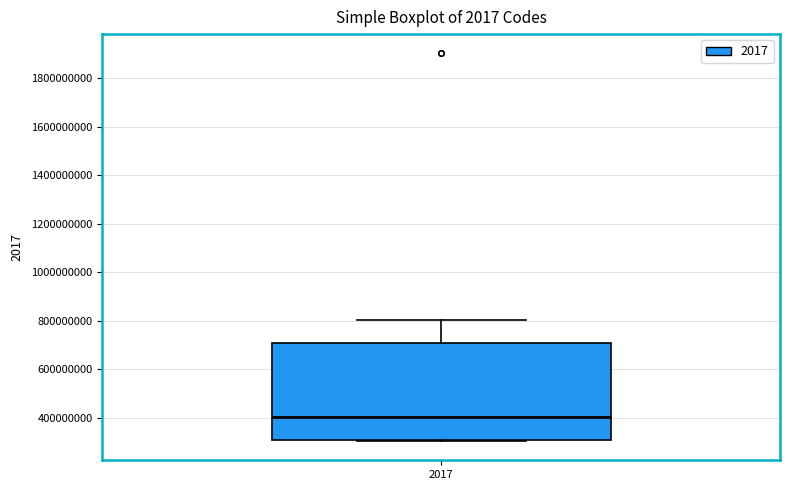

Read this box plot against the y-axis: the position of the median line, the range covered by the box, and the ends of both whiskers. The values are not printed on the chart, so give them approximately, as read against the axis.

median 400000000, box 300000000 to 720000000, whiskers 300000000 to 800000000